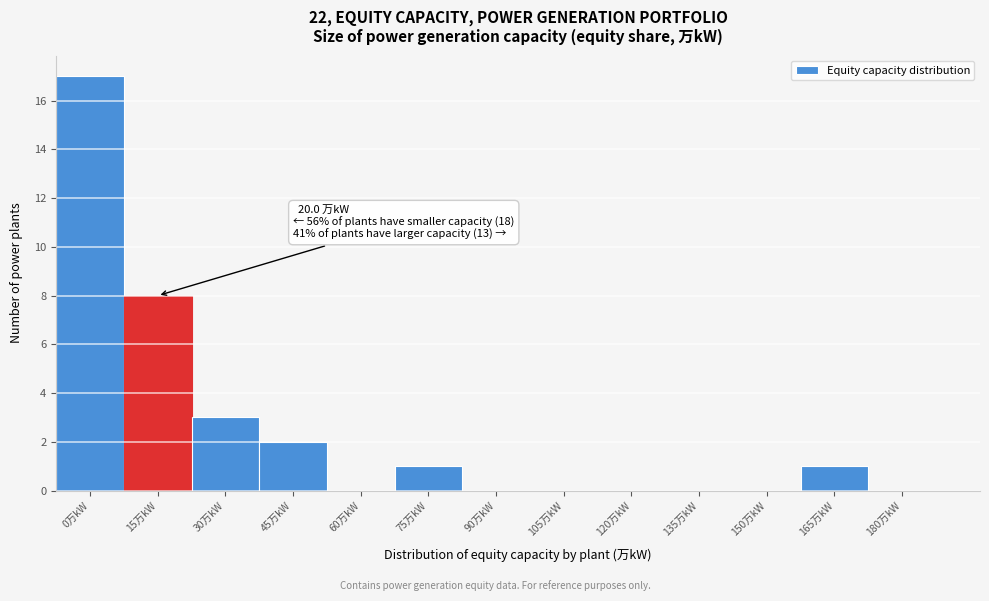

Reading left to right, extract all data points from this chart.

0万kW=17	15万kW=8	30万kW=3	45万kW=2	60万kW=0	75万kW=1	90万kW=0	105万kW=0	120万kW=0	135万kW=0	150万kW=0	165万kW=1	180万kW=0